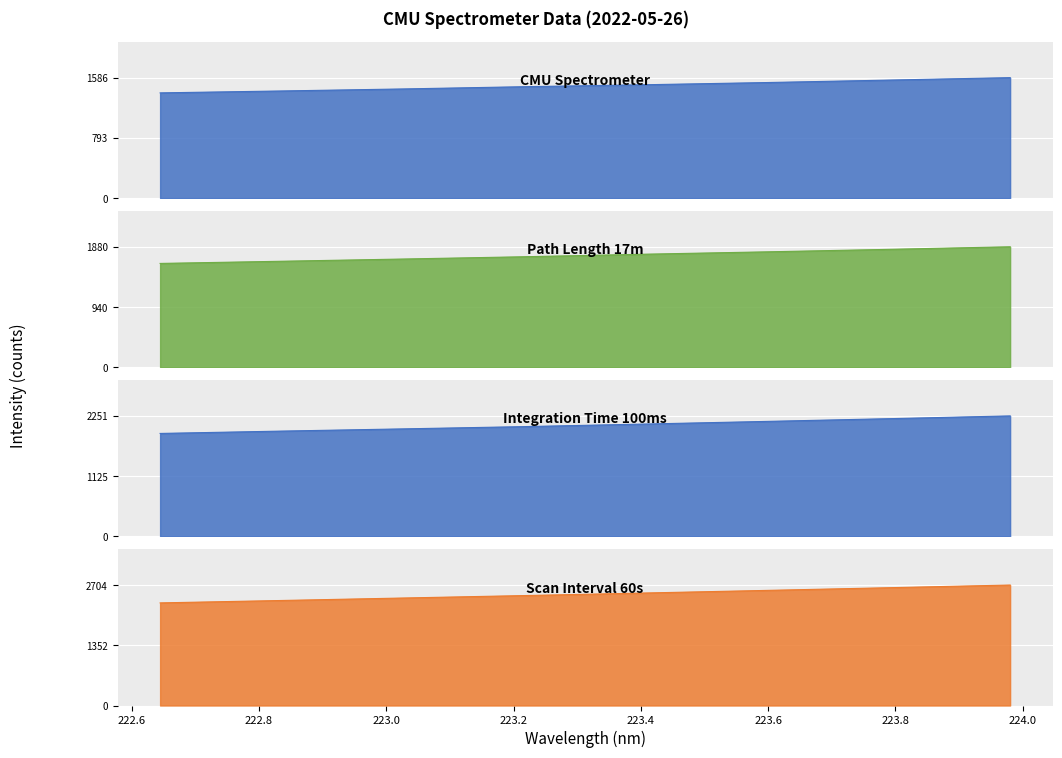

How many data points are above 1923?

16